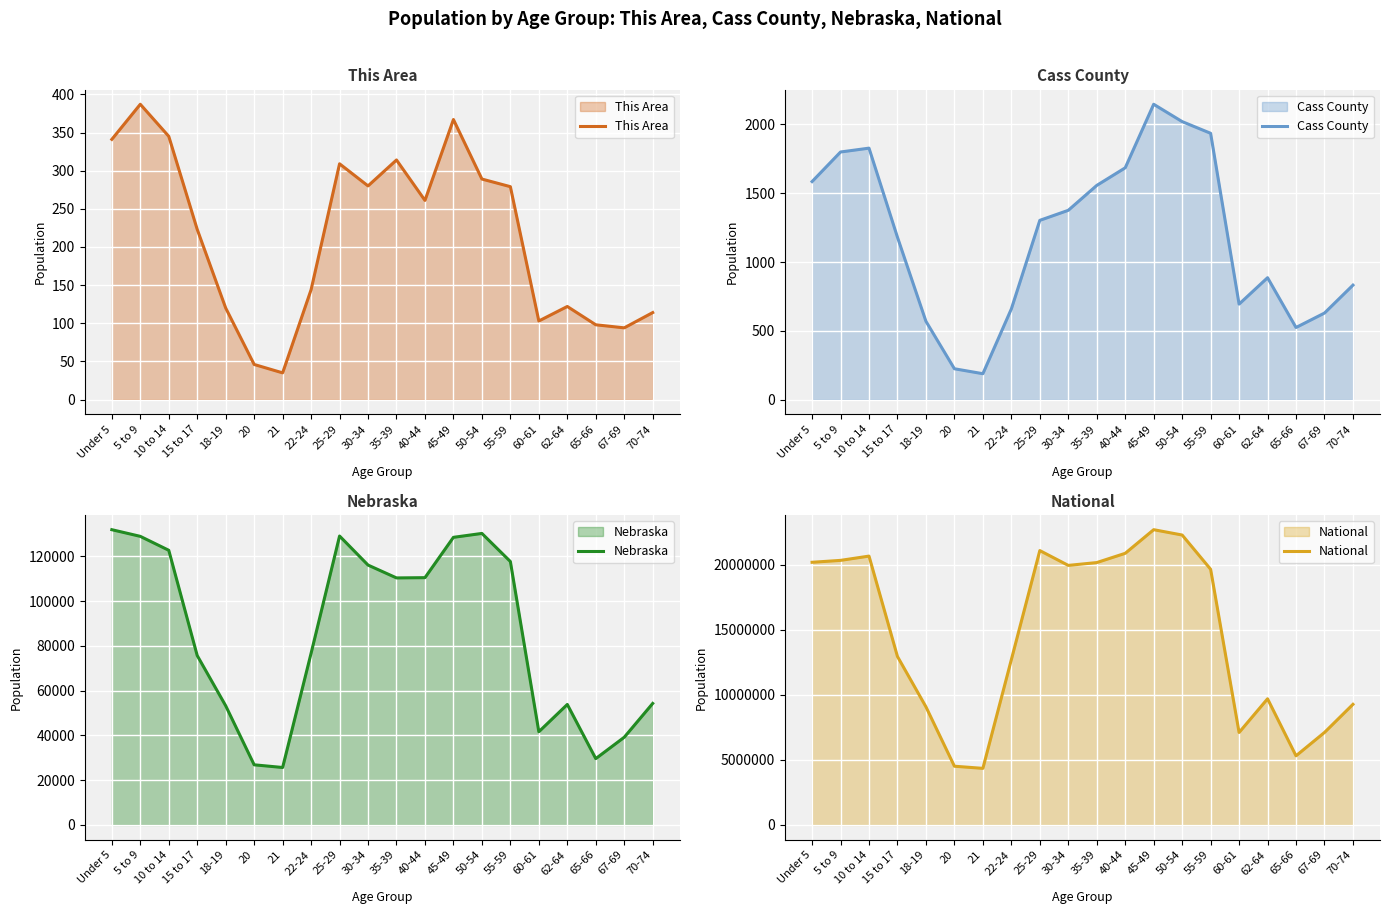

Is the value of Nebraska at 65-66 greater than the value of National at 50-54?

No